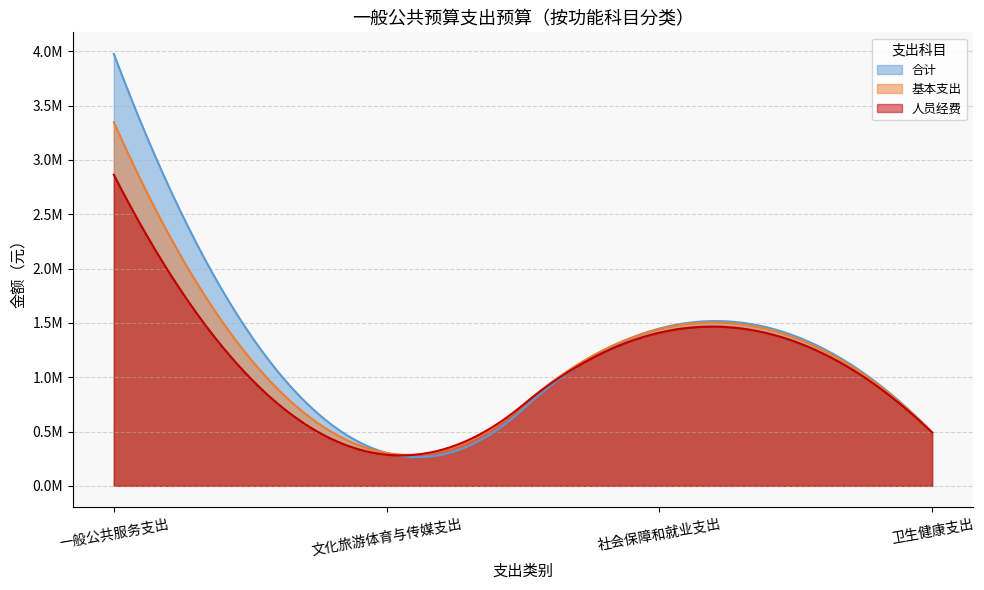

How many values in the 基本支出 series exceed 1442783?

2